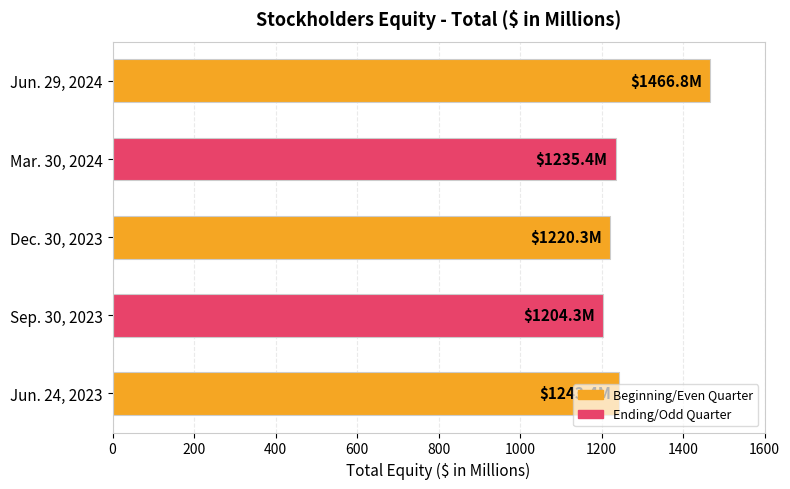

What is the change in value from Jun. 24, 2023 to Sep. 30, 2023?

-39.1